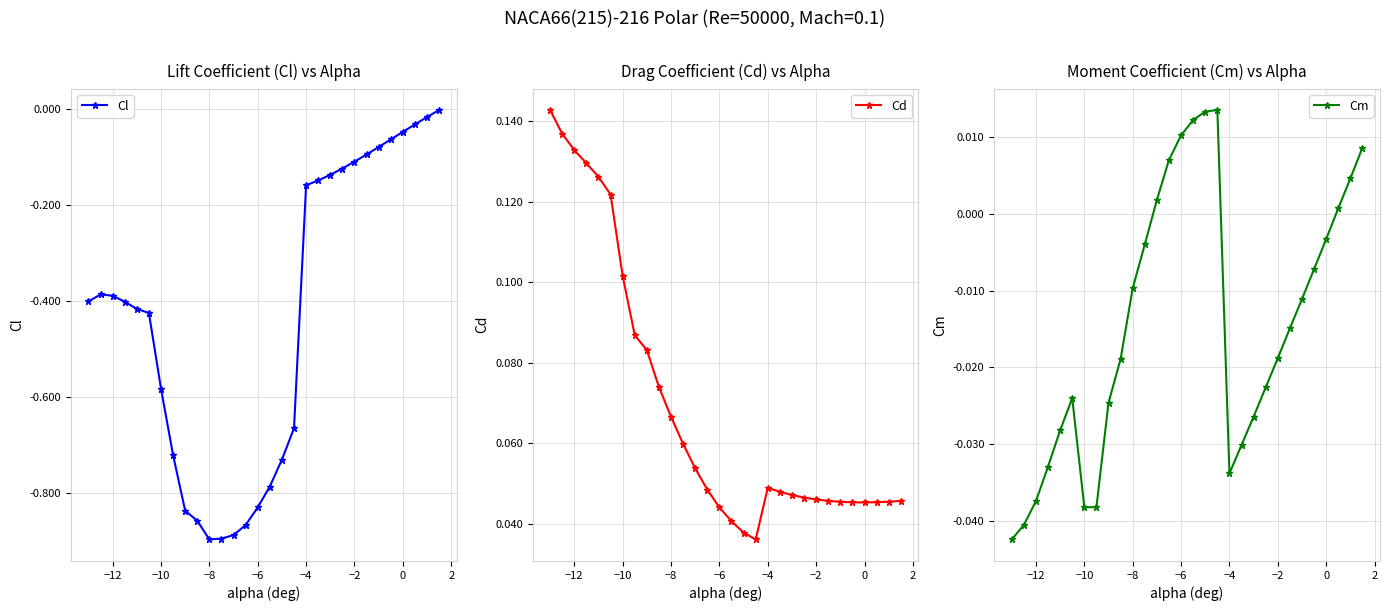

How many Cd values are between 0 and 1?

30